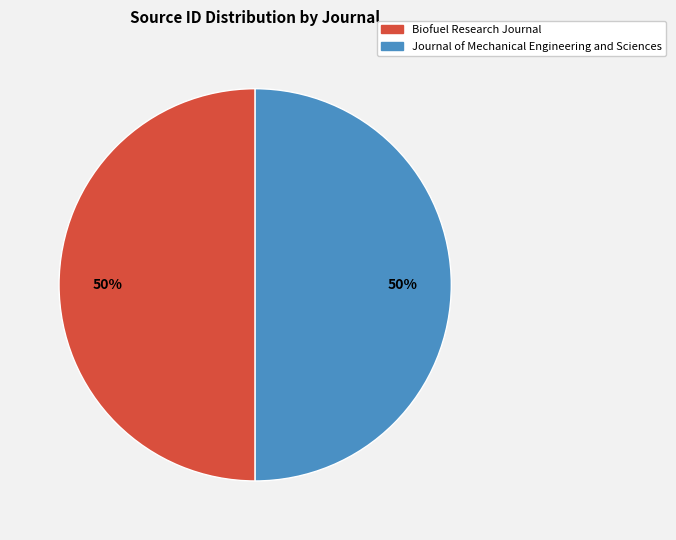

Approximately how many times larger is the value at Journal of Mechanical Engineering and Sciences compared to Biofuel Research Journal?

1.0